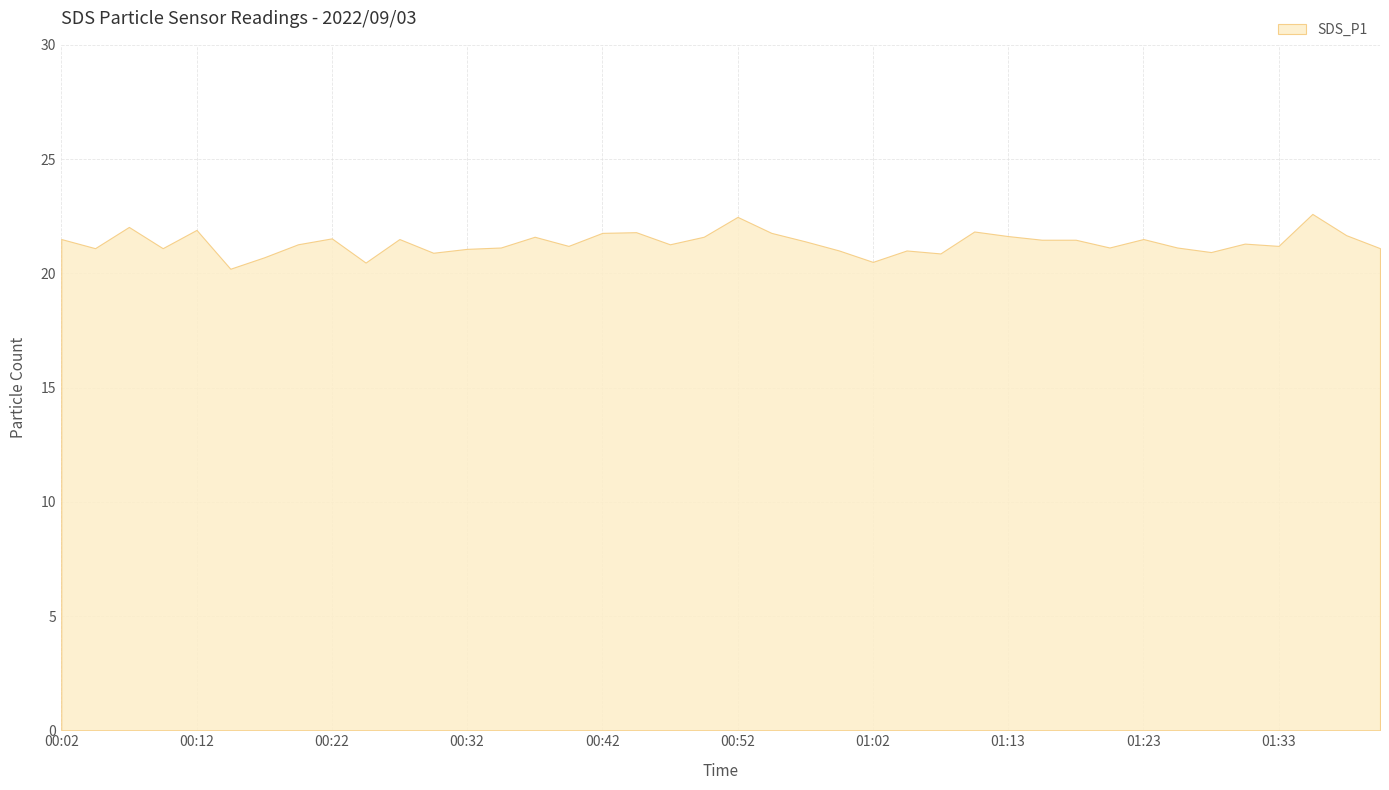

What is the difference between the second highest and second lowest values?

2.0